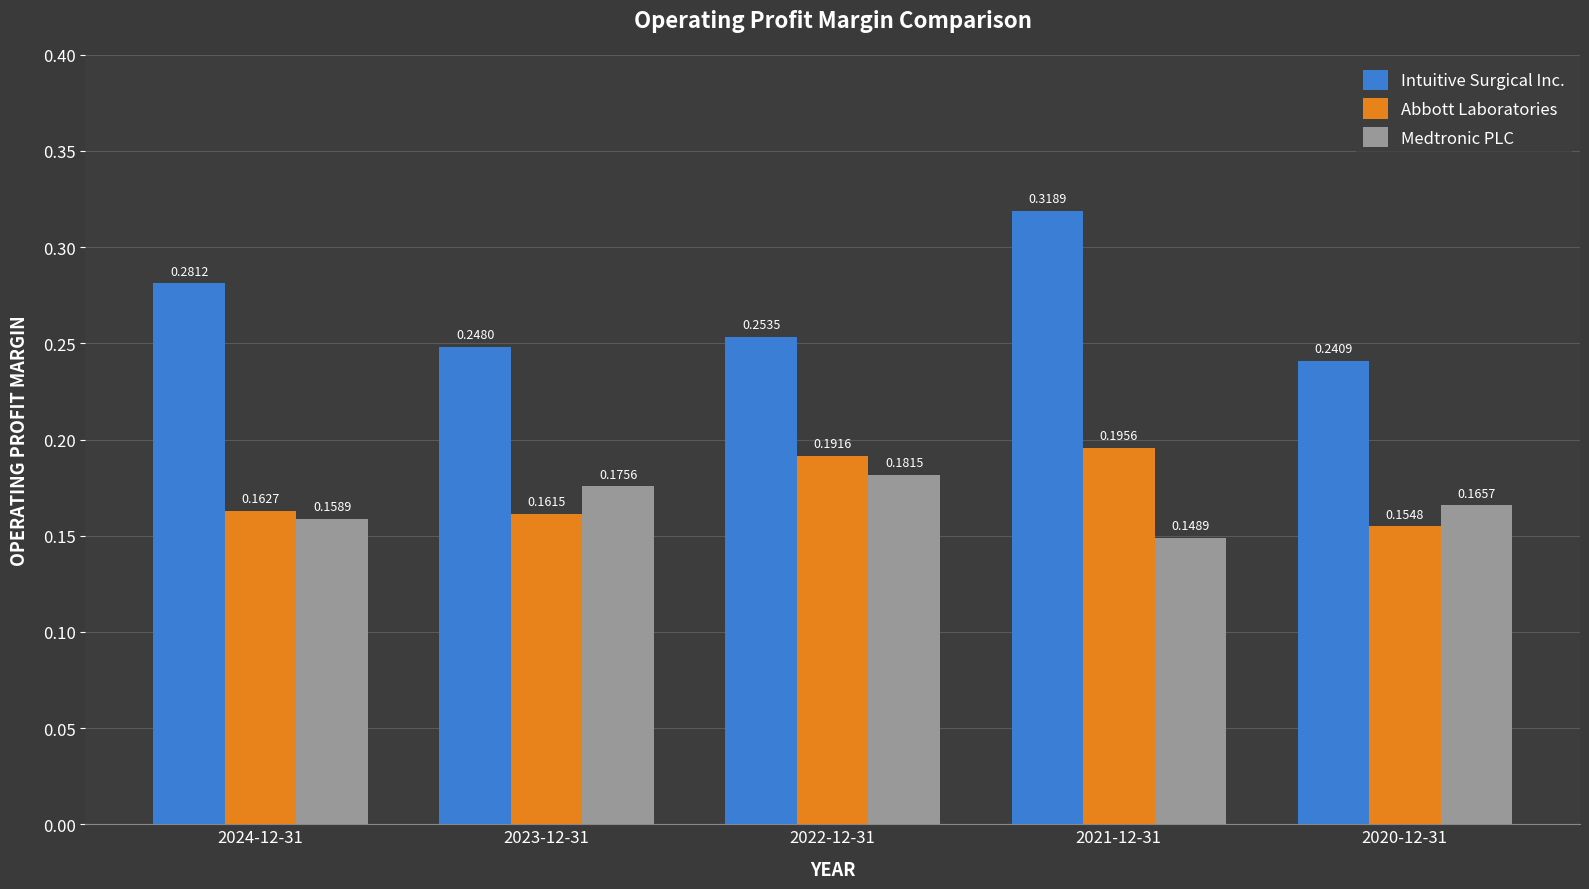

Rank the categories by Abbott Laboratories value from highest to lowest.

2021-12-31, 2022-12-31, 2024-12-31, 2023-12-31, 2020-12-31